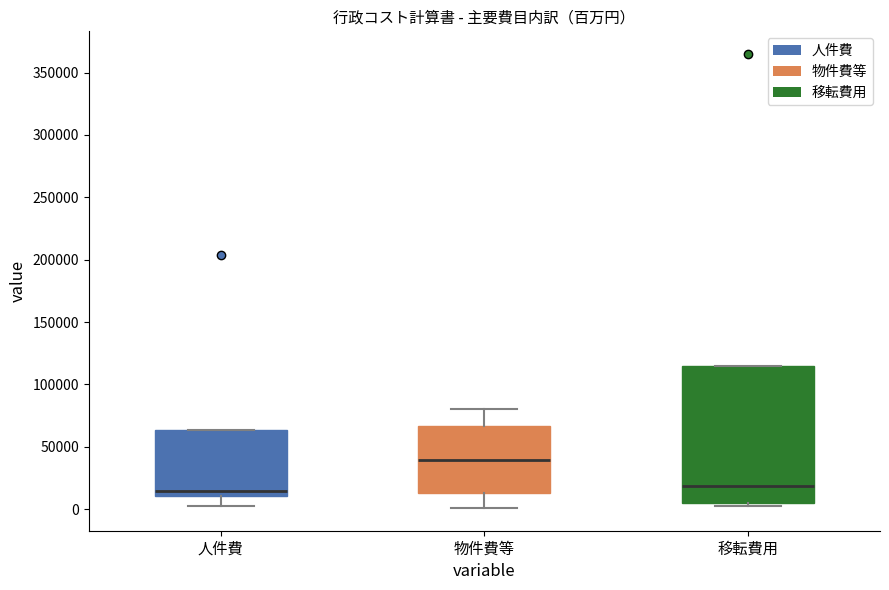

Reading left to right, read every box against the y-axis: the position of its median line, the range the box covers, and the ends of its whiskers. The values are not printed on the chart, so give them approximately, as read against the axis.

人件費: median 15000, box 10000 to 65000, whiskers 0 to 65000
物件費等: median 40000, box 15000 to 65000, whiskers 0 to 80000
移転費用: median 20000, box 5000 to 115000, whiskers 0 to 115000